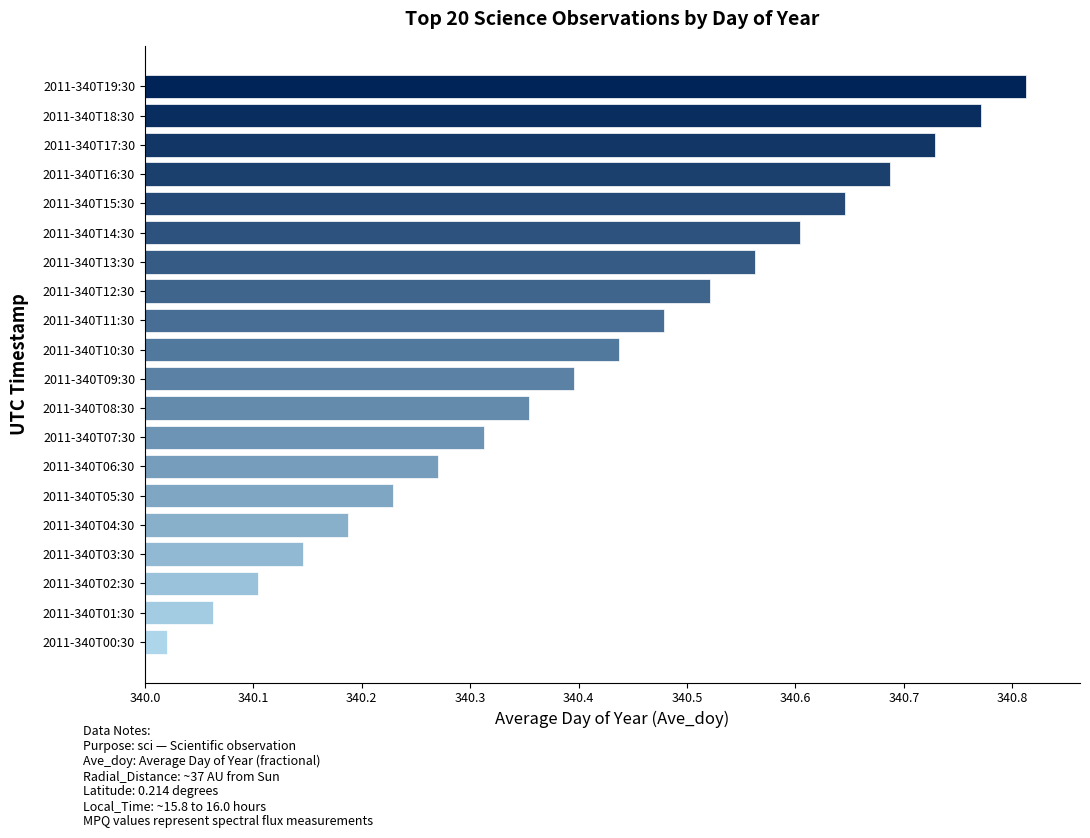

At which label is the value closest to 340?

2011-340T00:30